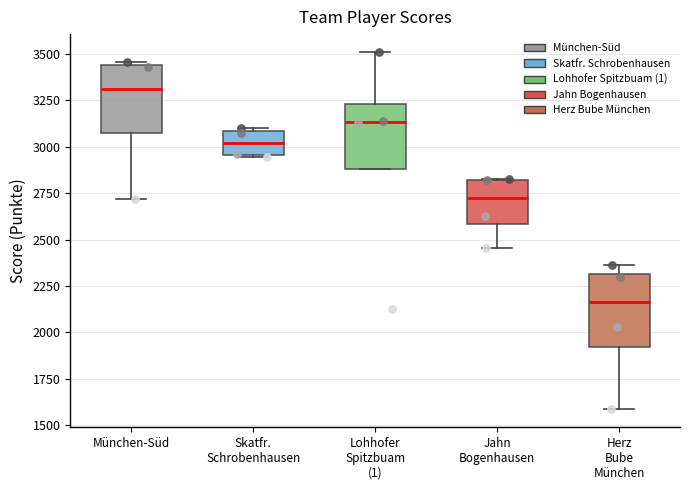

Reading left to right, transcribe this box plot: for each box, give where its median line is, the range the box spans, and where its two whiskers end, as read against the y-axis. The values are not printed on the chart, so give them approximately, as read against the axis.

München-Süd: median 3300, box 3050 to 3450, whiskers 2700 to 3450 (just above the box's upper edge)
Skatfr. Schrobenhausen: median 3000, box 2950 to 3100, whiskers 2950 to 3100 (just above the box's upper edge)
Lohhofer Spitzbuam (1): median 3150, box 2900 to 3250, whiskers 2900 to 3500
Jahn Bogenhausen: median 2700, box 2600 to 2800, whiskers 2450 to 2800
Herz Bube München: median 2150, box 1900 to 2300, whiskers 1600 to 2350